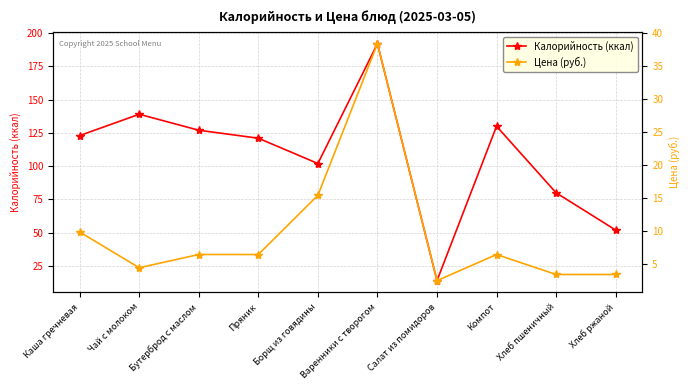

What is the difference between the maximum and minimum values in the Цена (руб.) series?

35.8